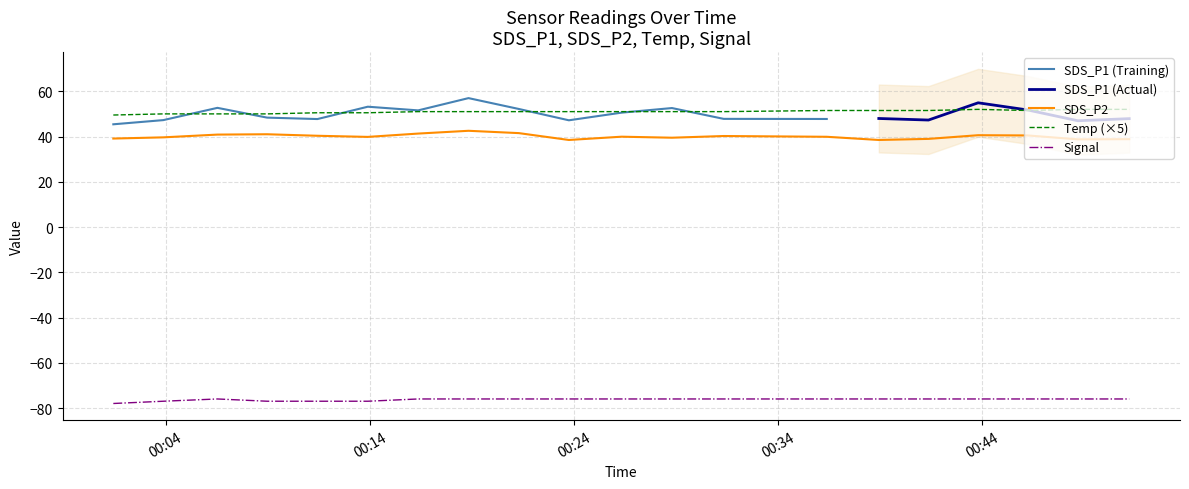

What is the minimum value for Temp (×5)?

49.5